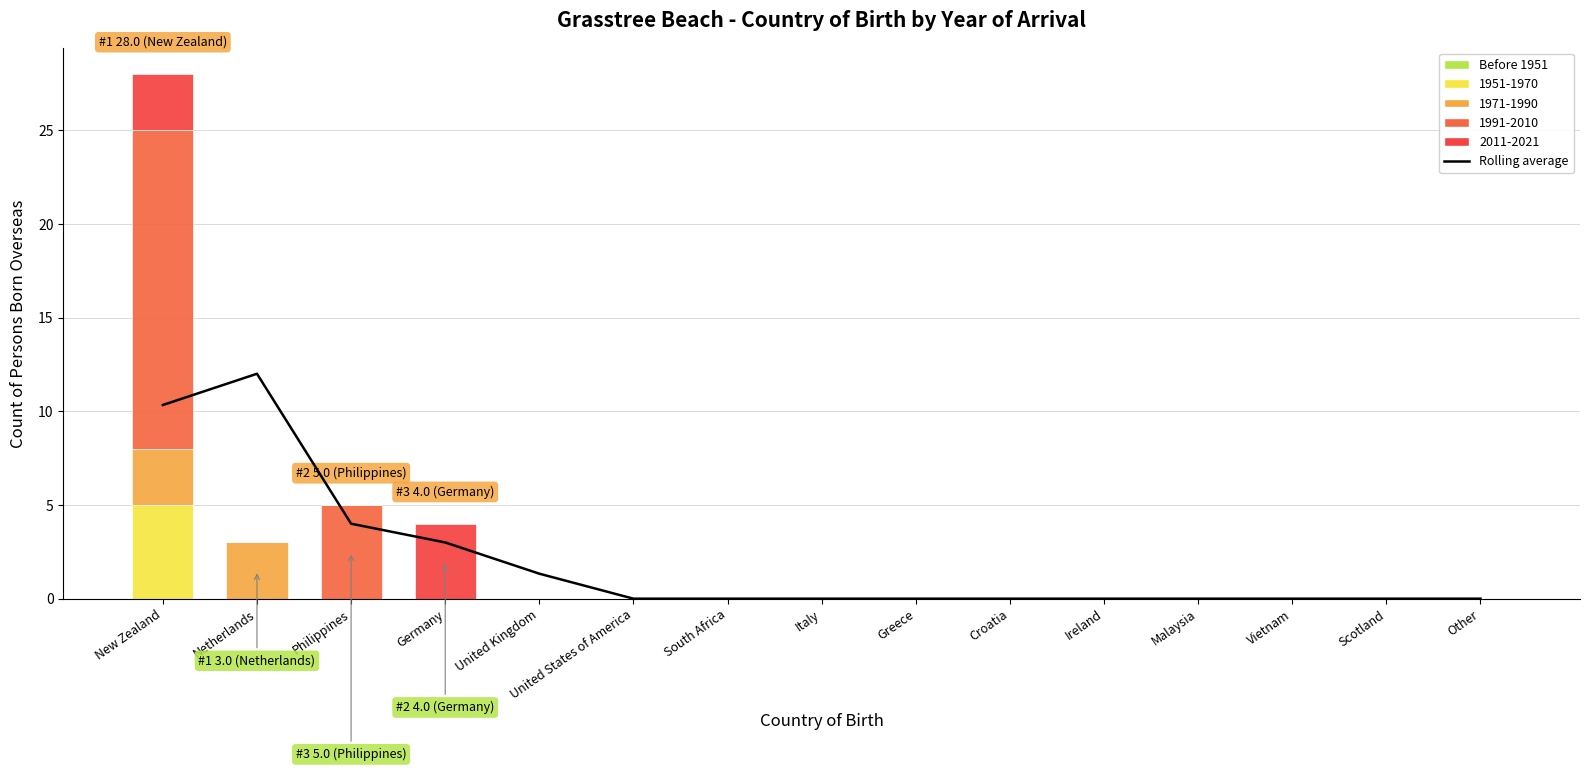

Is the value of Before 1951 at Philippines greater than the value of Rolling average at Vietnam?

No